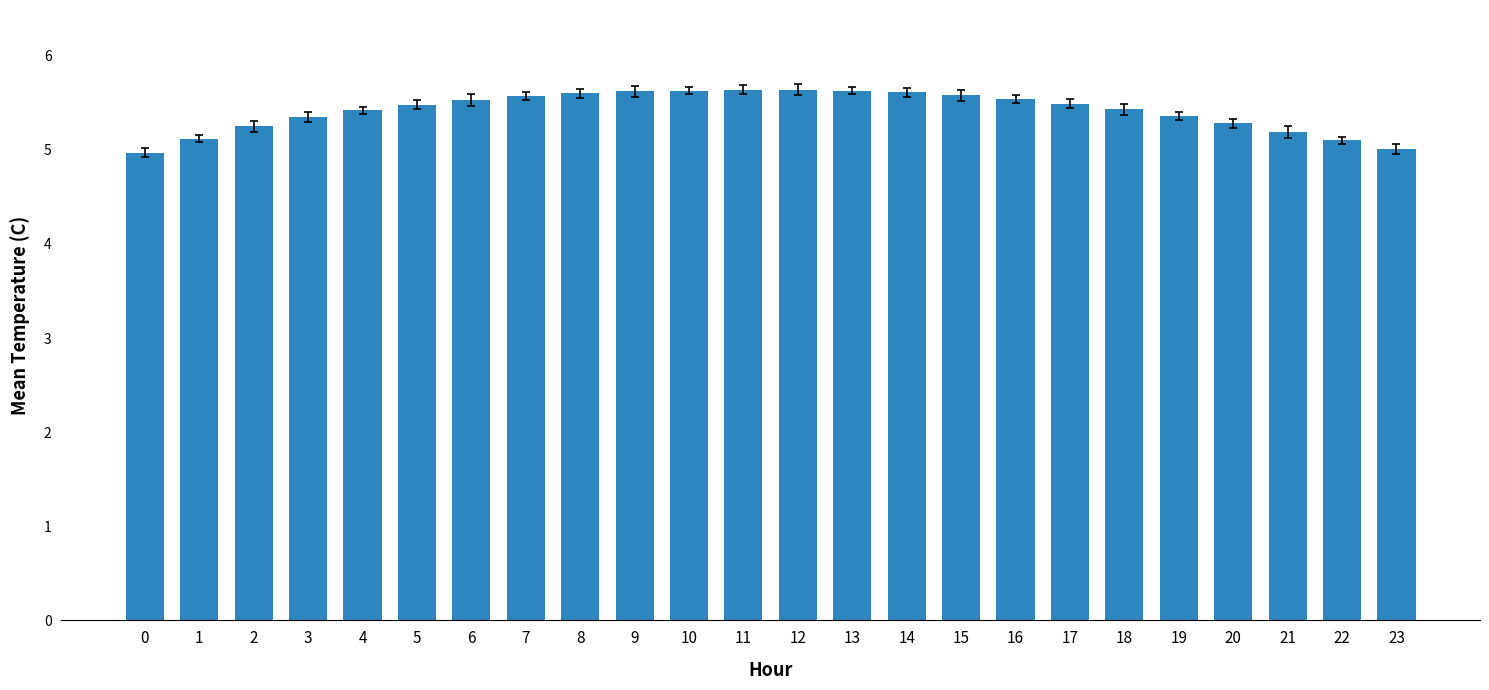

Does the chart contain any negative values?

No